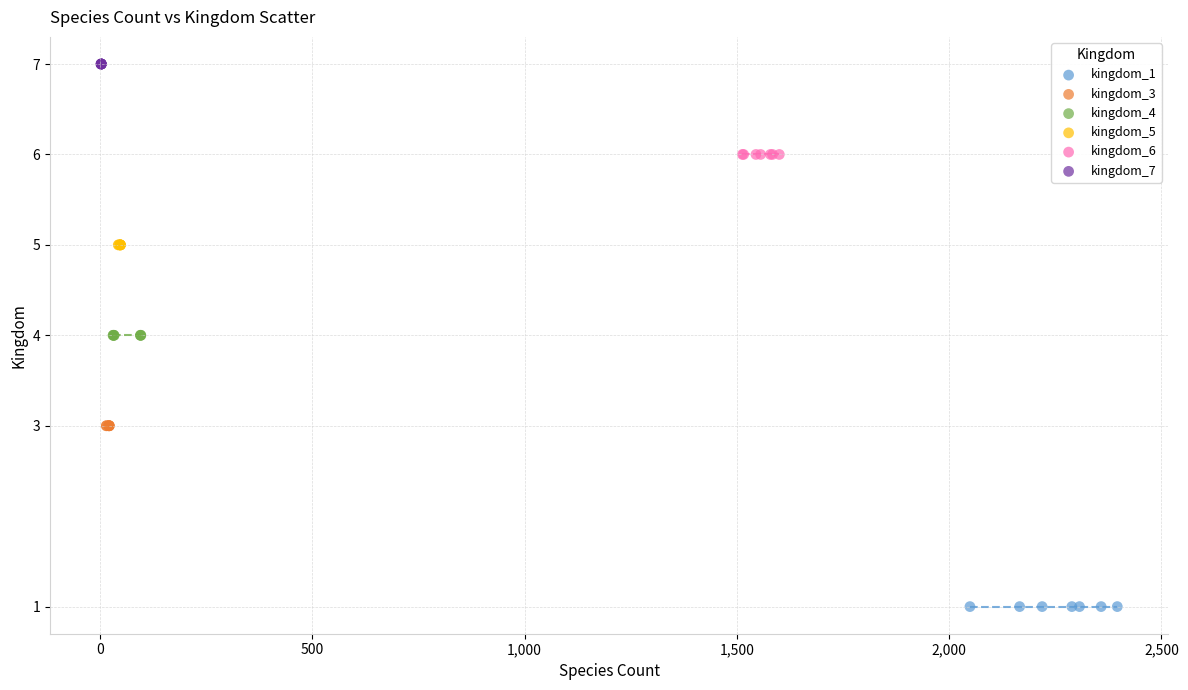

Which series contains the lowest Y value?

kingdom_1